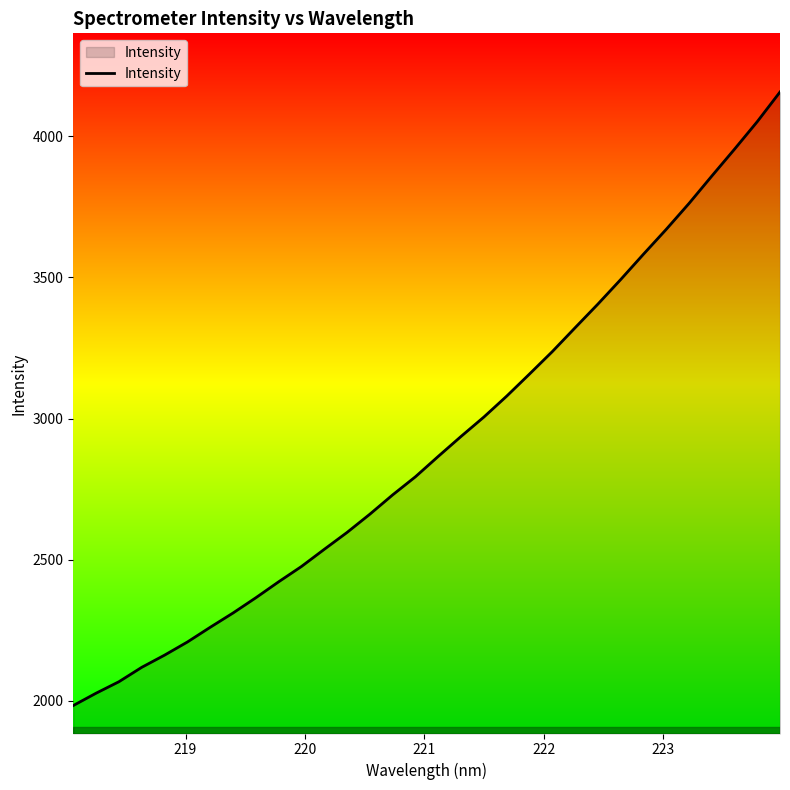

What is the average value?

2914.2